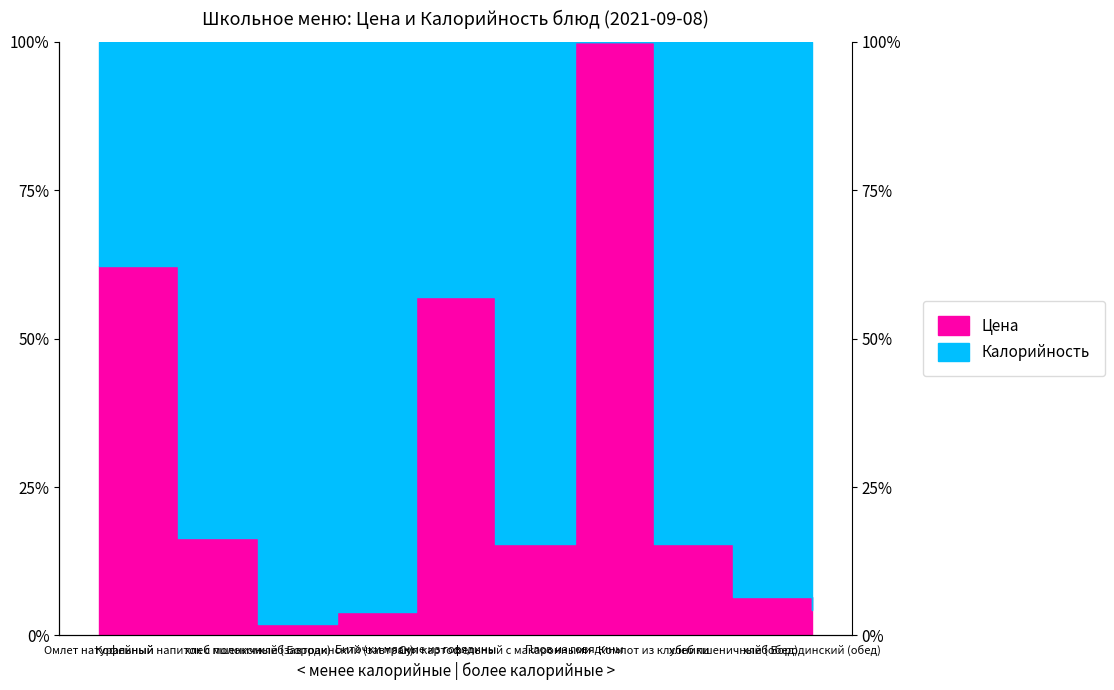

What is the label of the 7th point from the right?

хлеб Бородинский (завтрак)